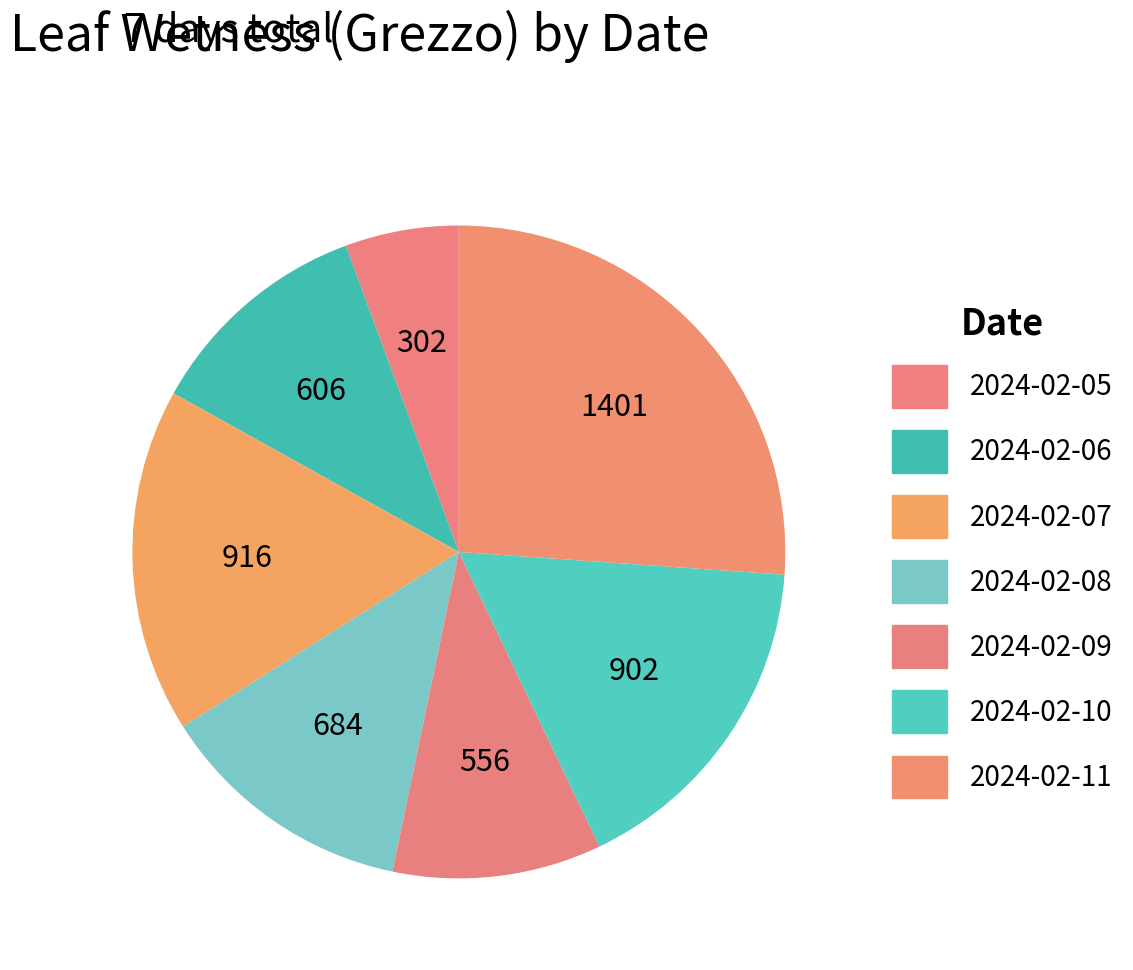

Which slice is the largest?

2024-02-11